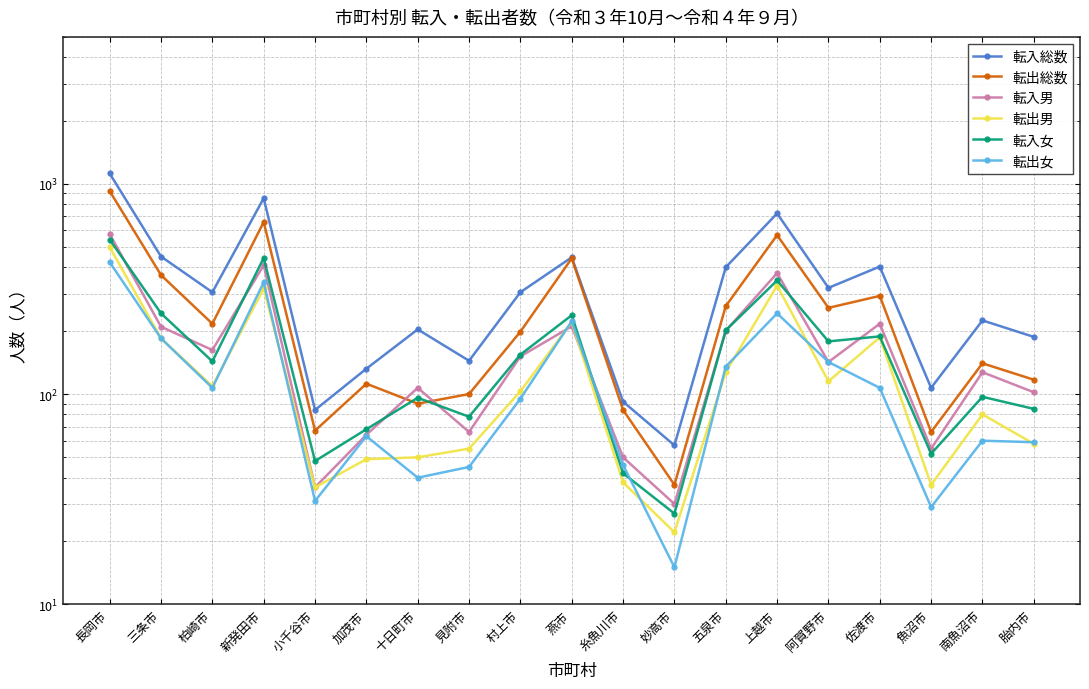

What is the lowest value of the 転入男 series?

30